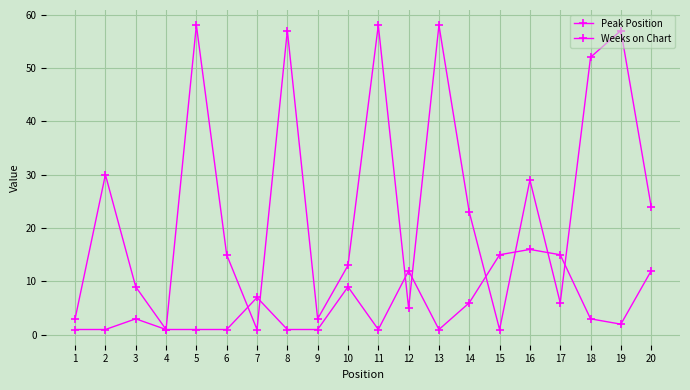

What is the average value of the Peak Position series?

5